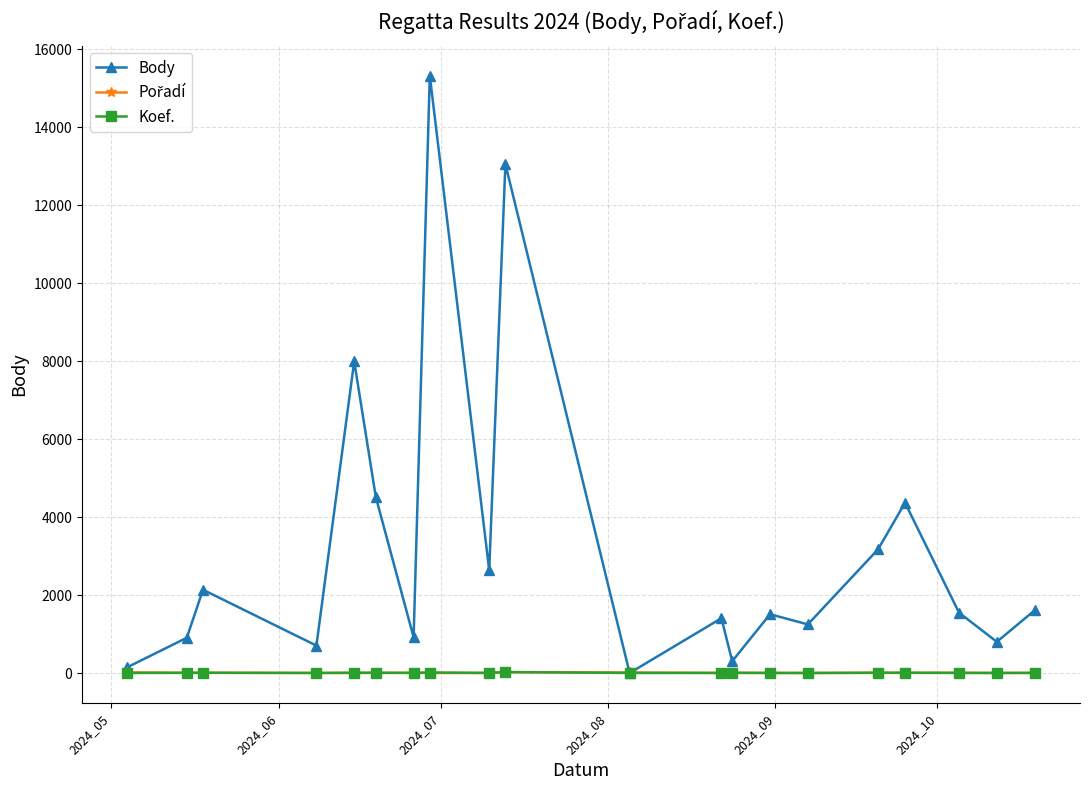

What is the maximum value shown in the chart?

15325